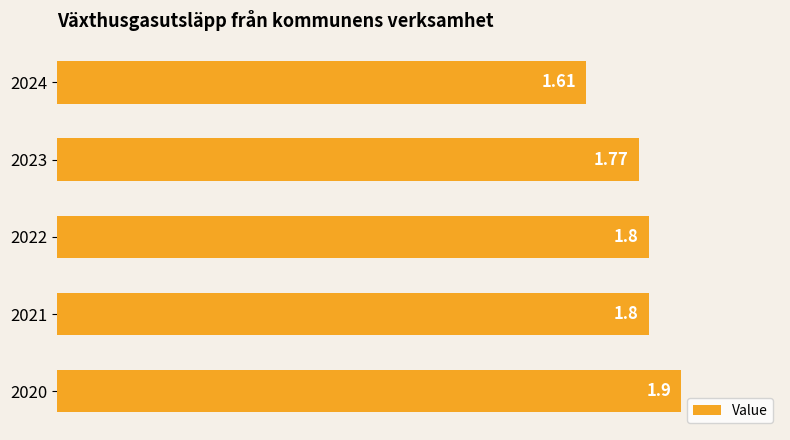

Approximately how many times larger is the value at 2023 compared to 2022?

1.0